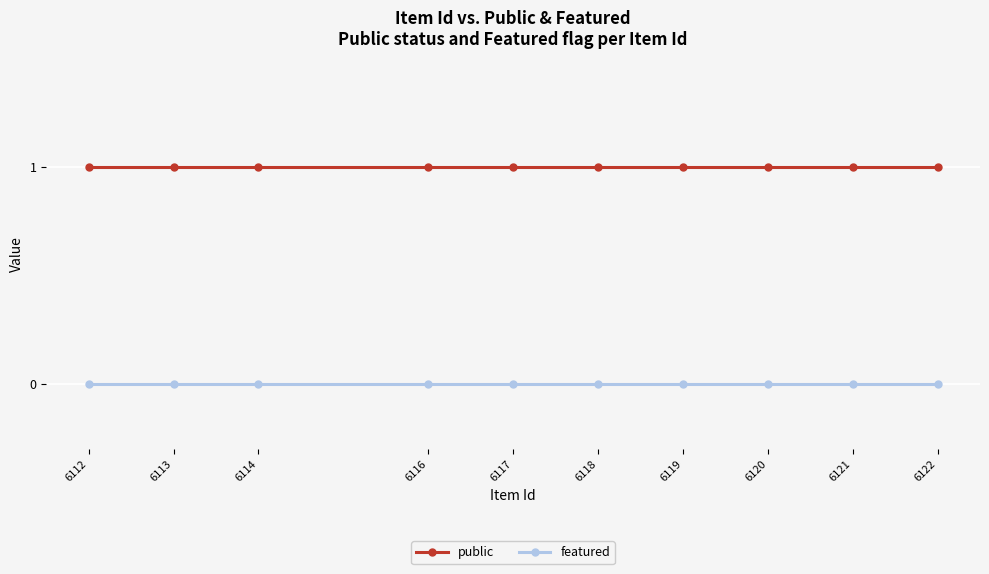

Is the value of featured at 6117 greater than the value of public at 6118?

No